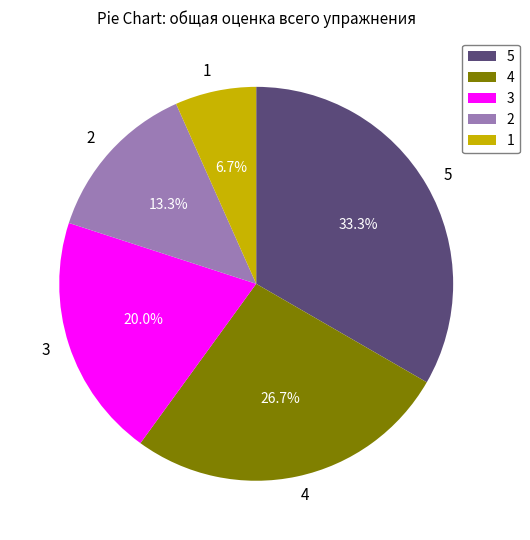

Rank the categories by value from highest to lowest.

5, 4, 3, 2, 1